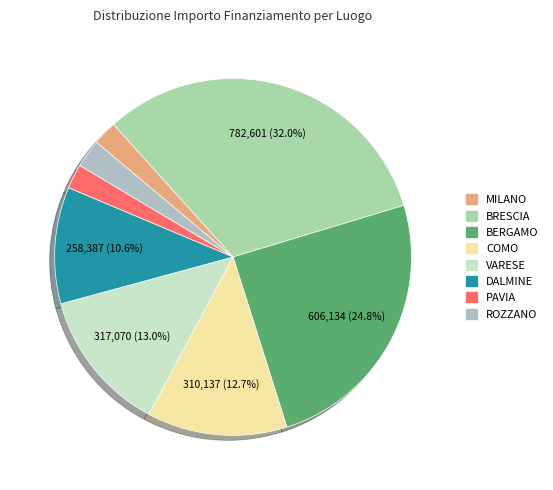

To the nearest percent, what percentage of the pie is BRESCIA?

32%